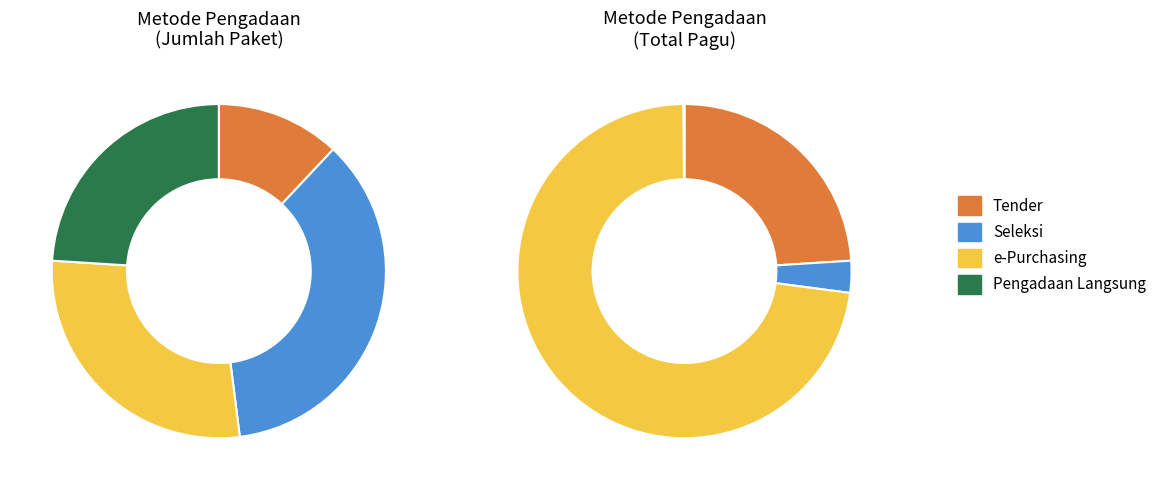

Is there any slice that represents more than half of the pie?

No